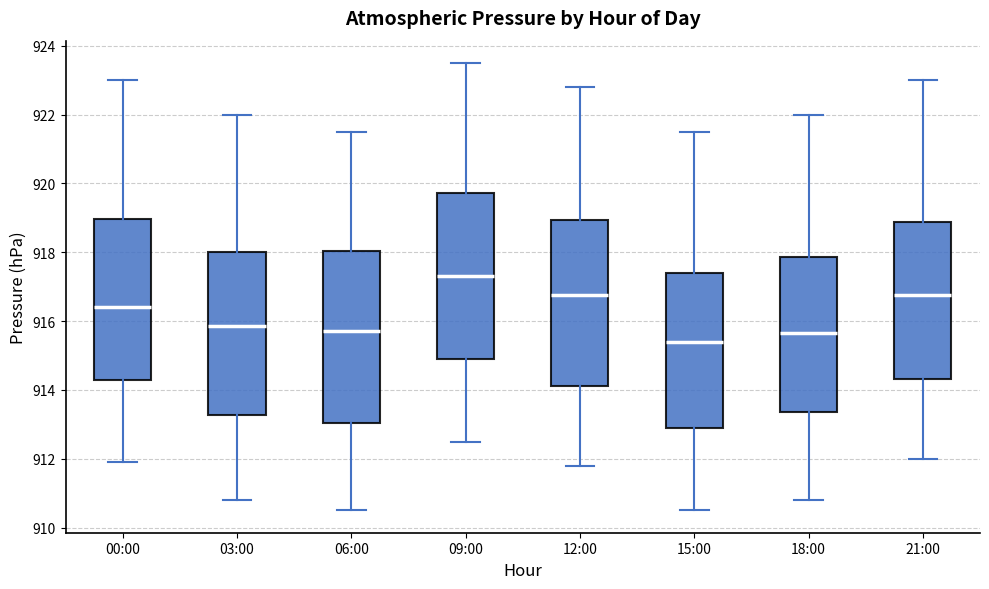

Reading left to right, transcribe this box plot: for each box, give where its median line is, the range the box spans, and where its two whiskers end, as read against the y-axis. The values are not printed on the chart, so give them approximately, as read against the axis.

00:00: median 916.4, box 914.2 to 919.0, whiskers 912.0 to 923.0
03:00: median 915.8, box 913.2 to 918.0, whiskers 910.8 to 922.0
06:00: median 915.8, box 913.0 to 918.0, whiskers 910.6 to 921.6
09:00: median 917.4, box 915.0 to 919.8, whiskers 912.6 to 923.6
12:00: median 916.8, box 914.2 to 919.0, whiskers 911.8 to 922.8
15:00: median 915.4, box 913.0 to 917.4, whiskers 910.6 to 921.6
18:00: median 915.6, box 913.4 to 917.8, whiskers 910.8 to 922.0
21:00: median 916.8, box 914.4 to 918.8, whiskers 912.0 to 923.0